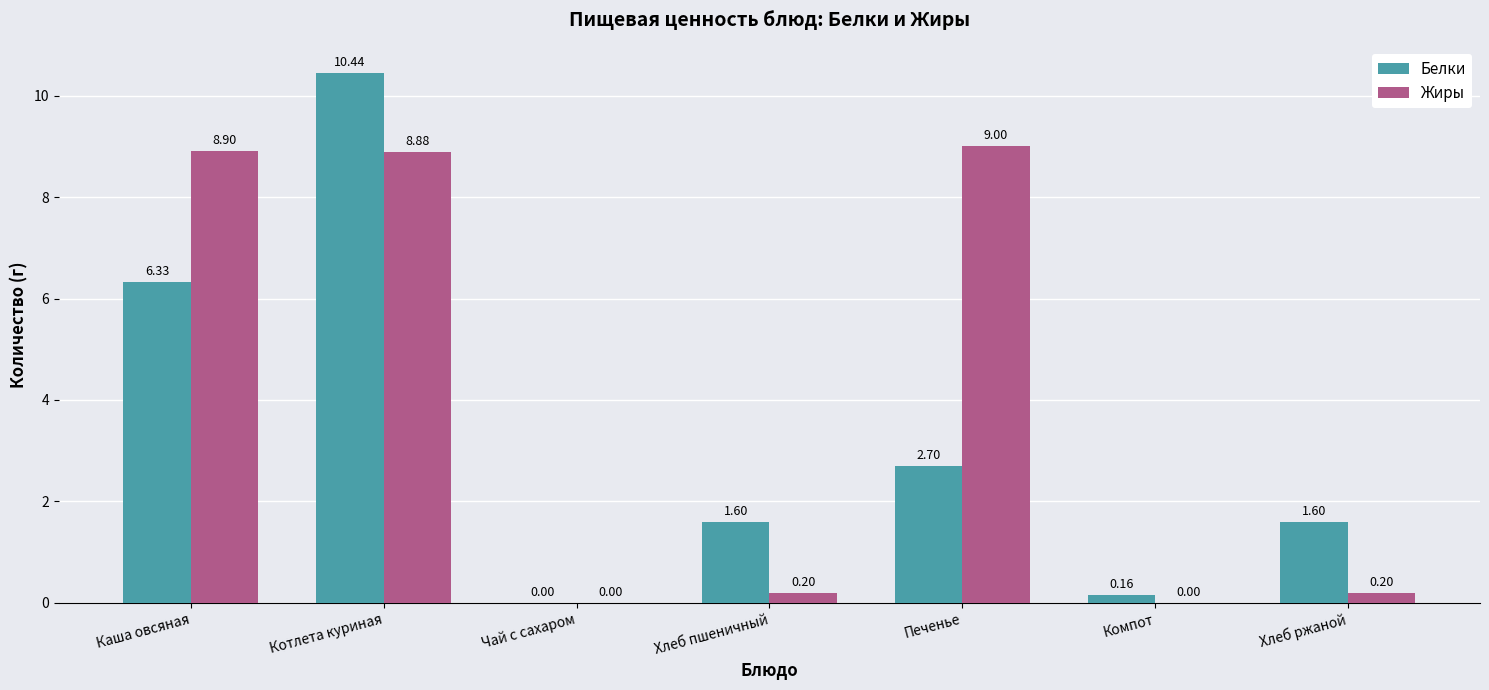

Which series changed the most between Котлета куриная and Компот?

Белки